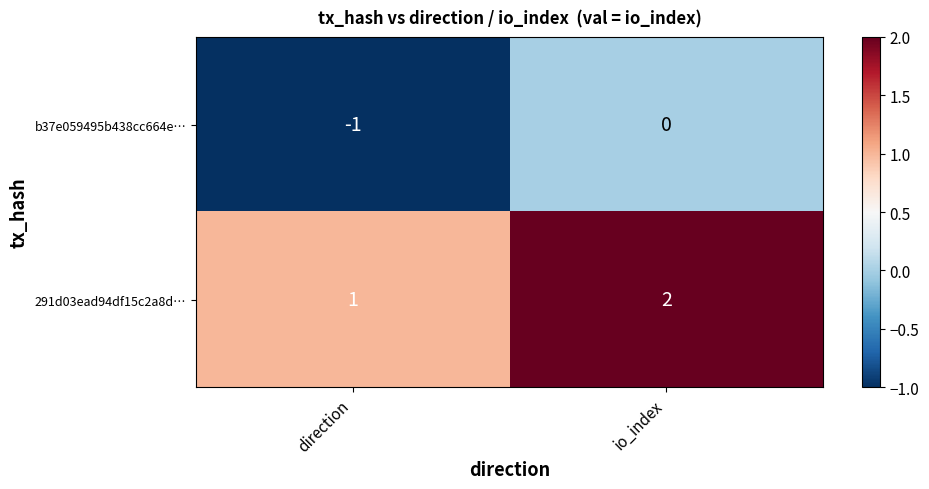

Reading right to left, transcribe all the data shown in this chart.

b37e059495b438cc664e…: 0	-1
291d03ead94df15c2a8d…: 2	1